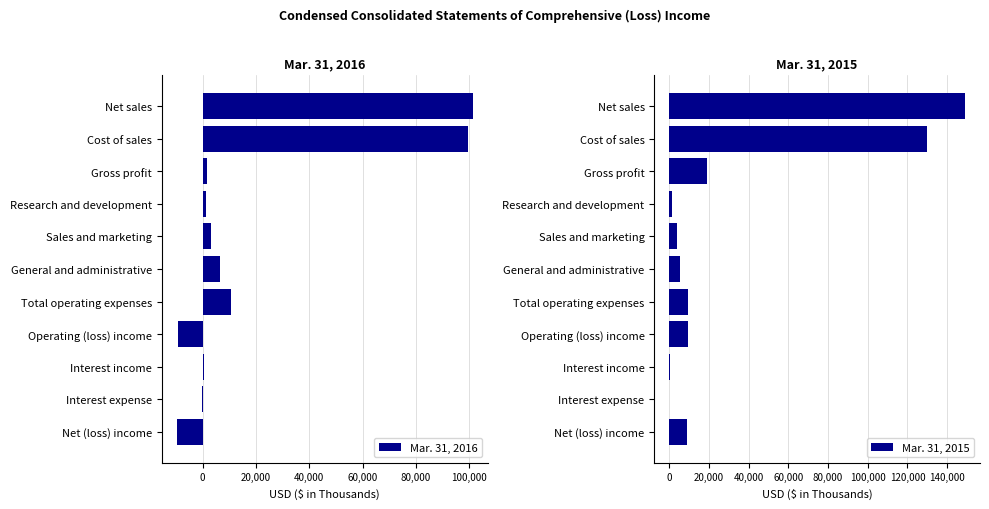

How many data points in Mar. 31, 2016 are less than 1667?

5